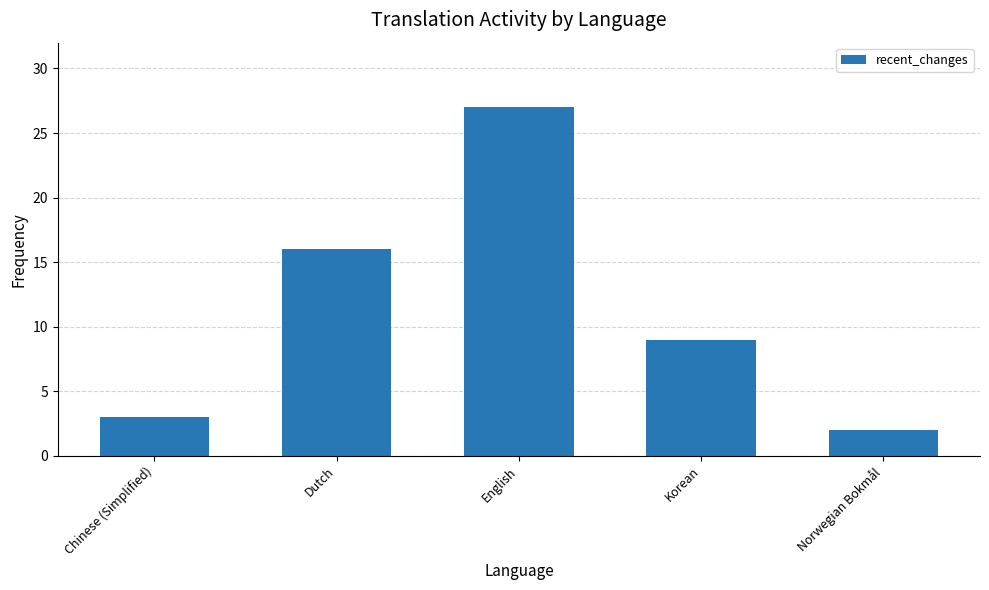

Which category has the highest value across all series?

English